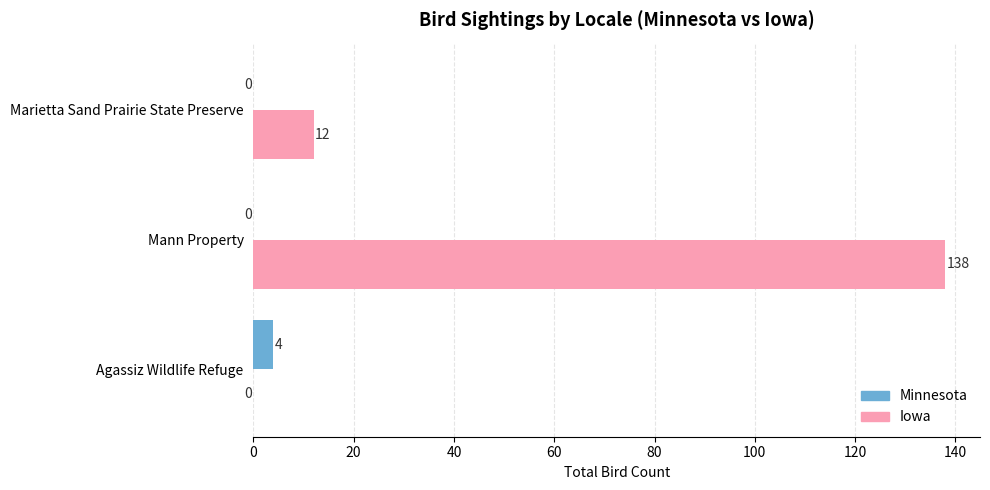

Is the value of Iowa at Marietta Sand Prairie State Preserve greater than the value of Minnesota at Mann Property?

Yes